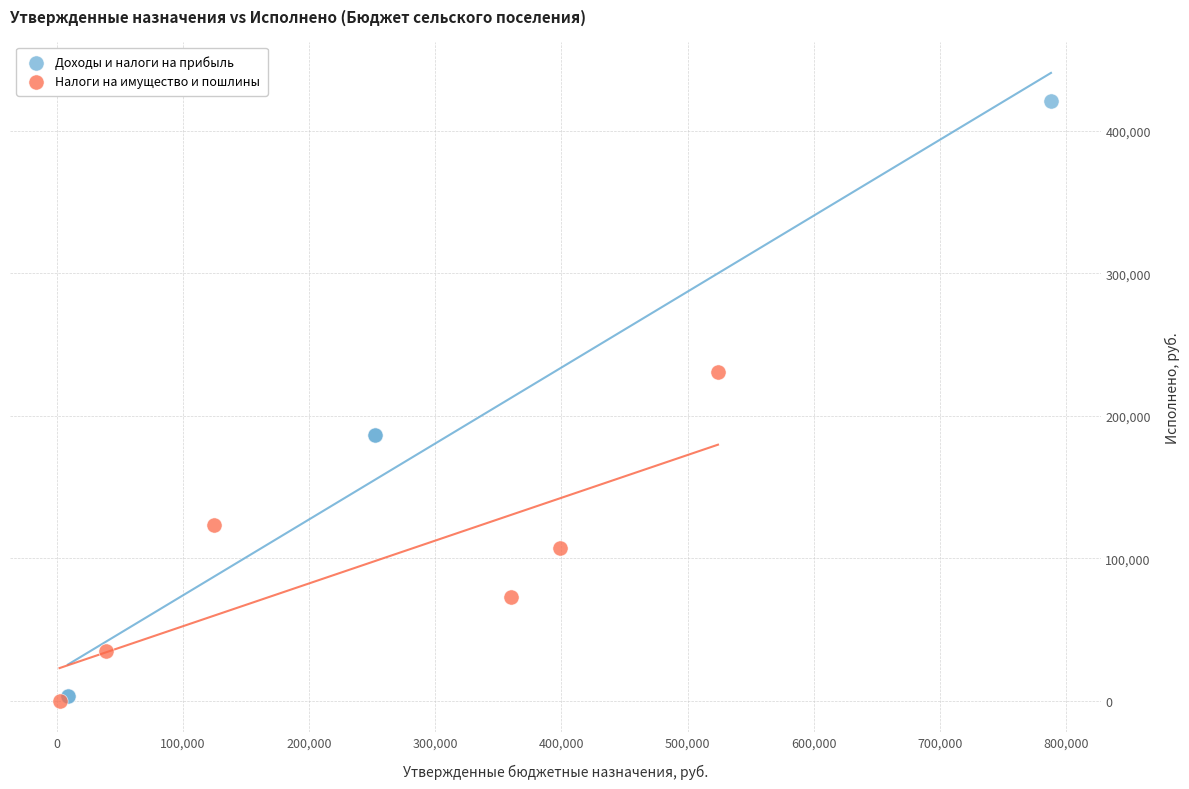

Which series has the widest spread of Y values?

Доходы и налоги на прибыль